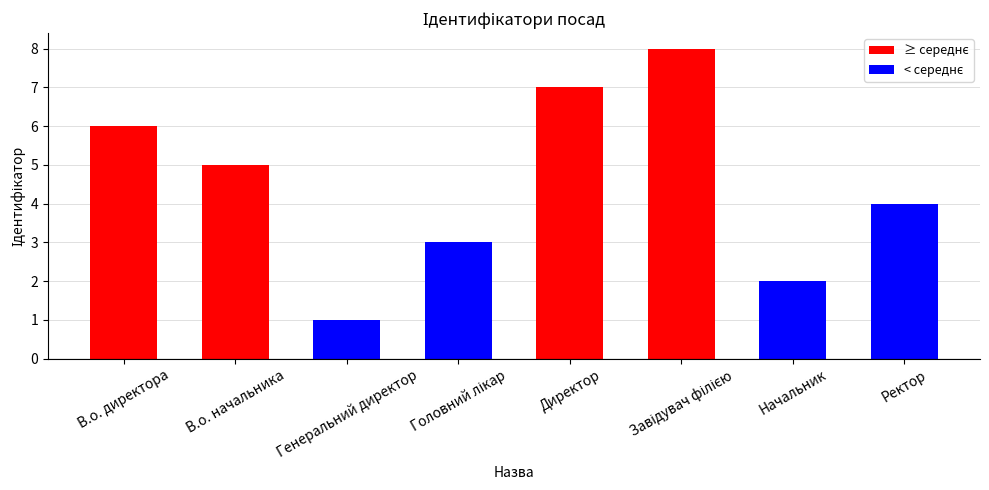

Approximately how many times larger is the value at Ректор compared to Начальник?

2.0